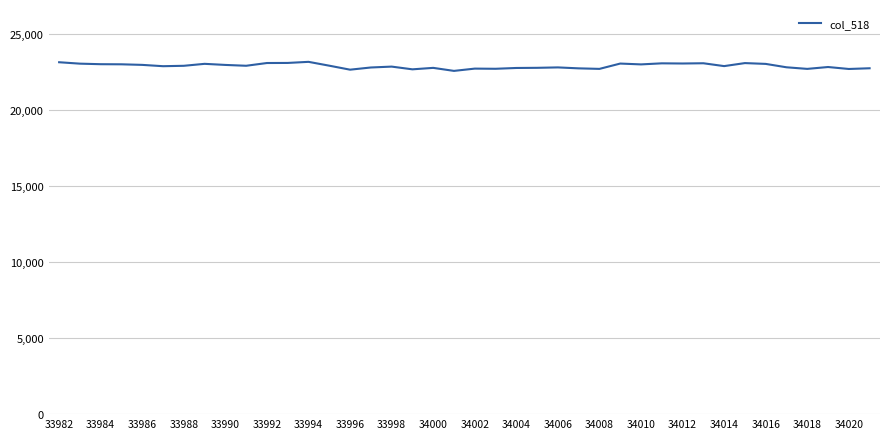

What is the maximum value shown in the chart?

23163